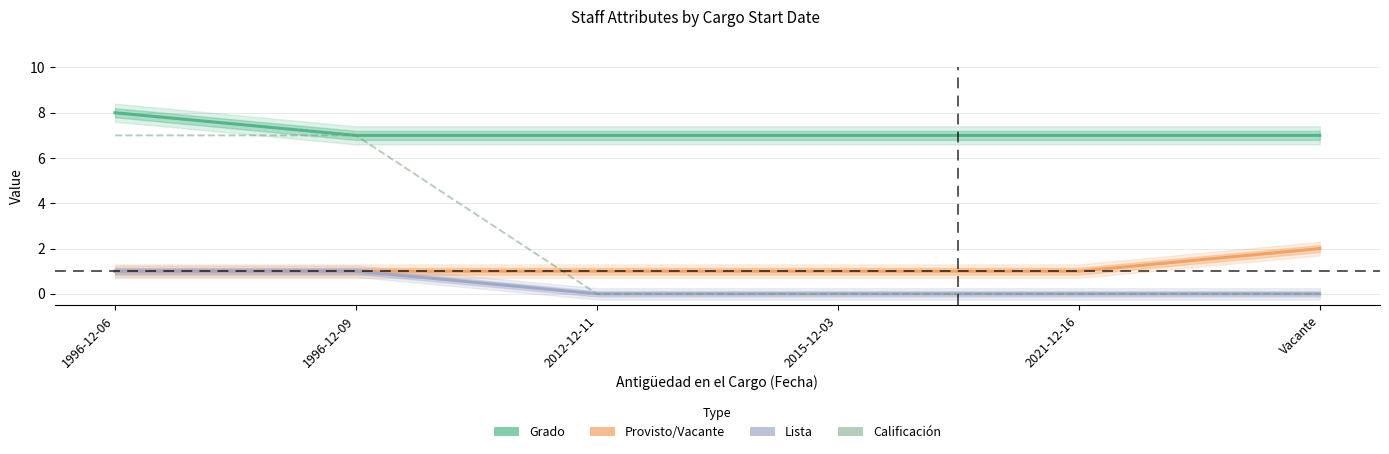

How many values in Calificación are above zero?

2